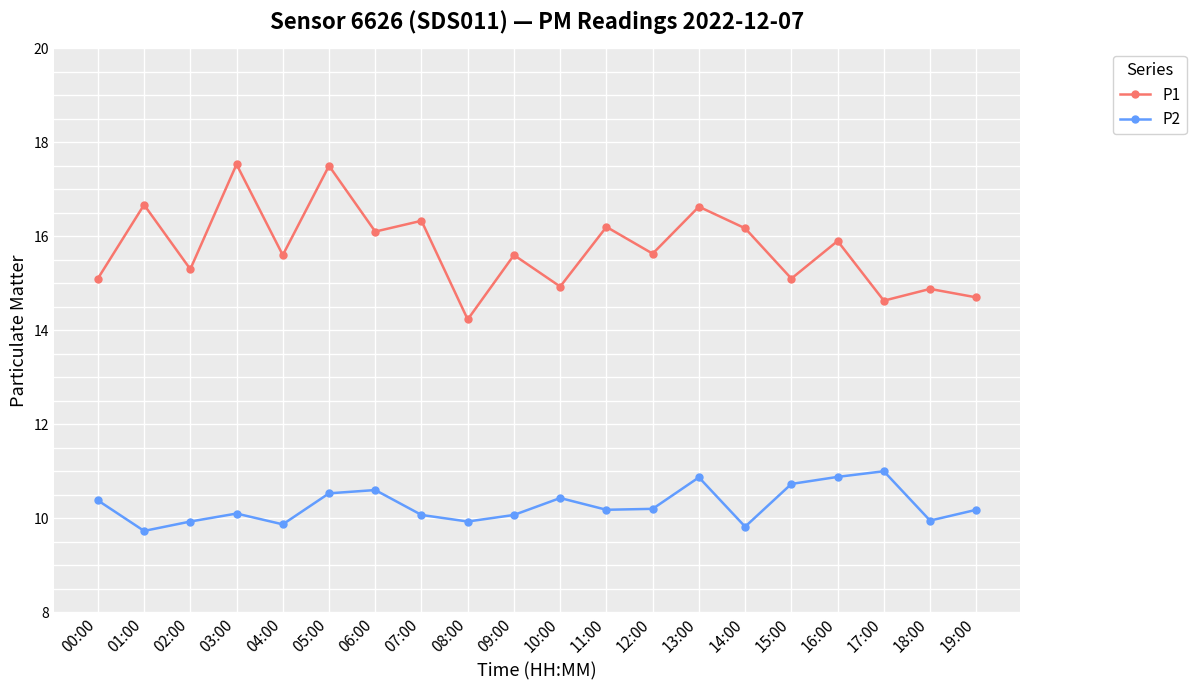

At how many categories does at least one series exceed 9?

20